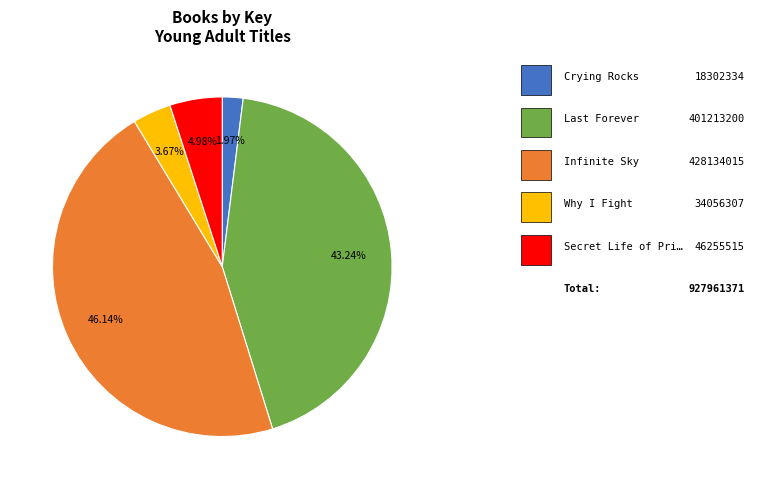

Is there a majority slice in this chart?

No